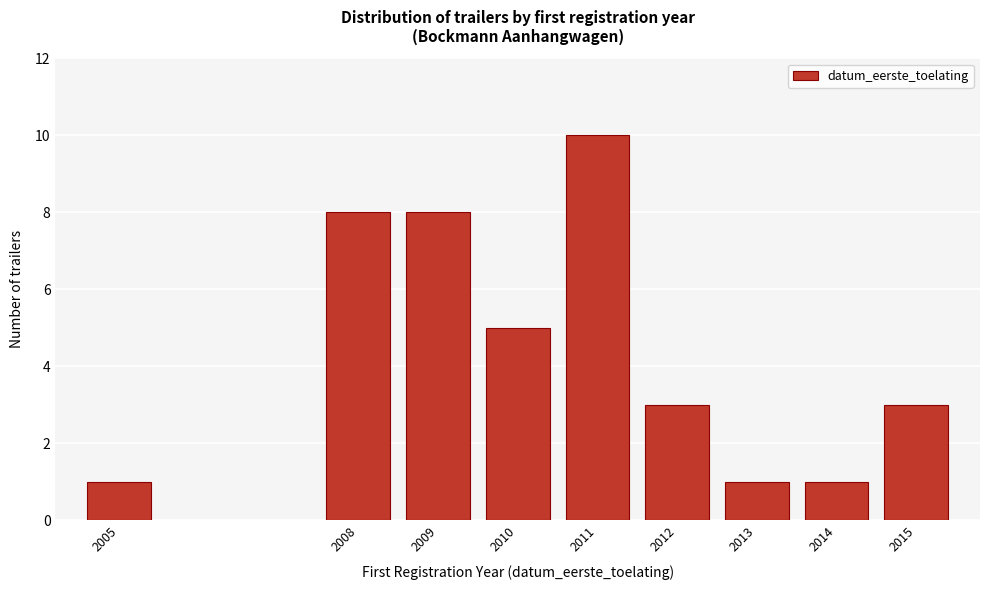

Reading right to left, what are all the values shown in this chart?

2015=3	2014=1	2013=1	2012=3	2011=10	2010=5	2009=8	2008=8	2005=1